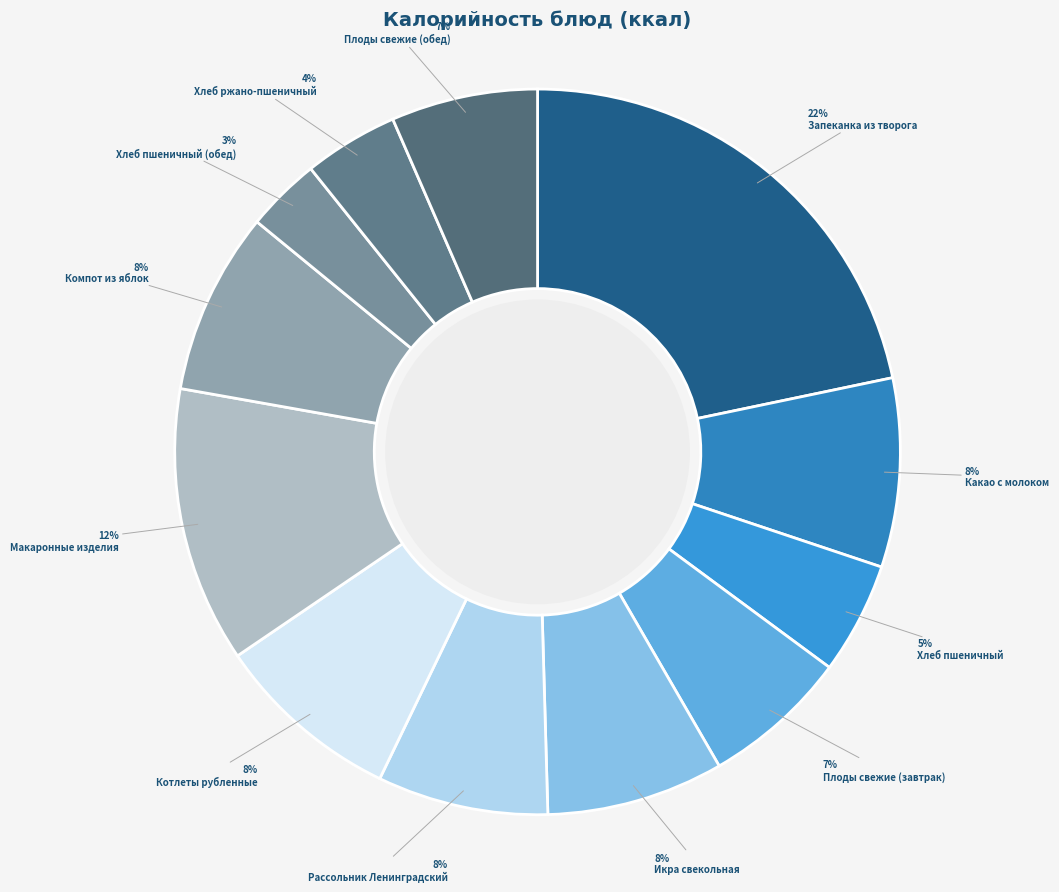

The Плоды свежие (завтрак) slice represents 7% of the pie. True or false?

True